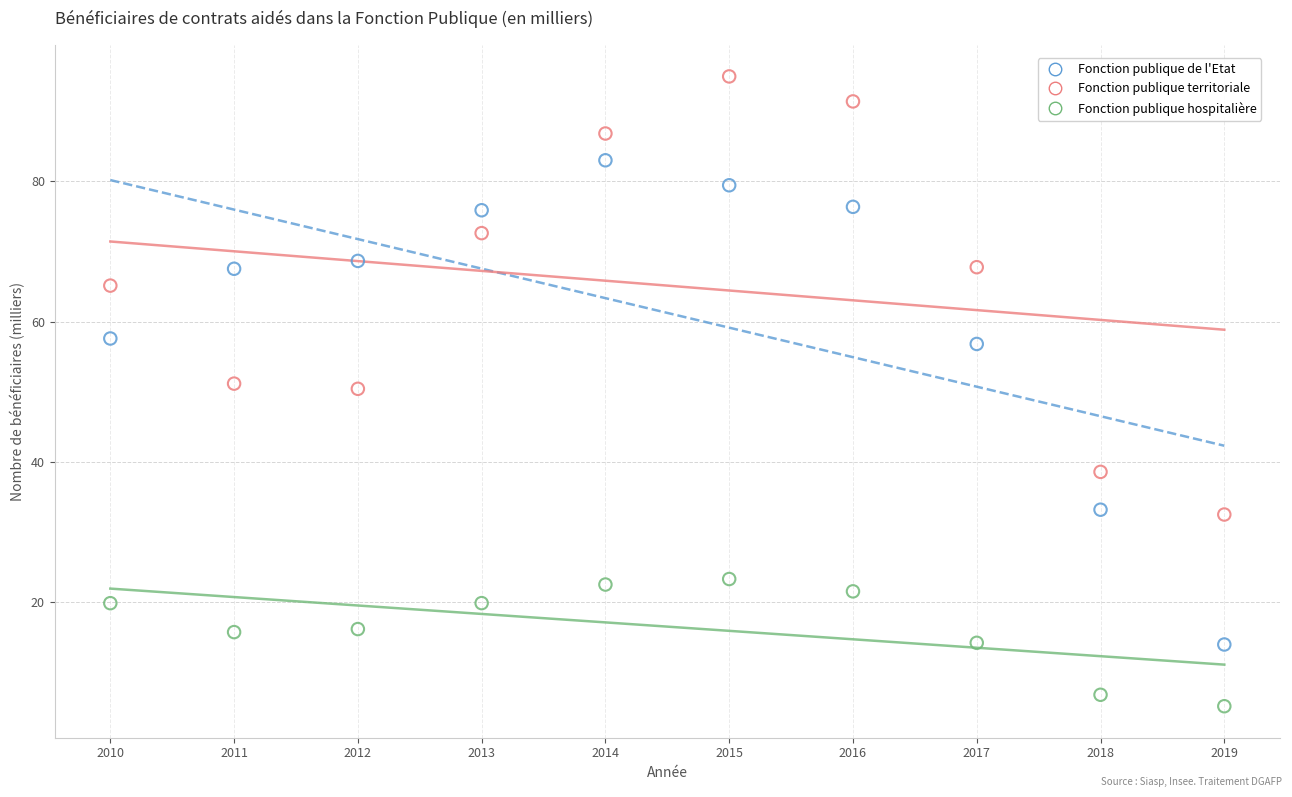

Which series has the widest spread of Y values?

Fonction publique de l'Etat